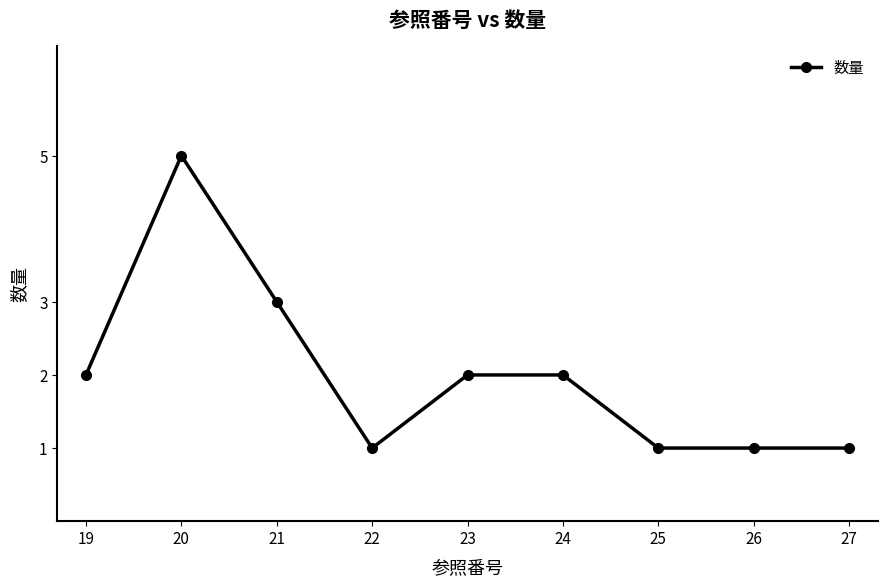

How many categories are shown in the chart?

9